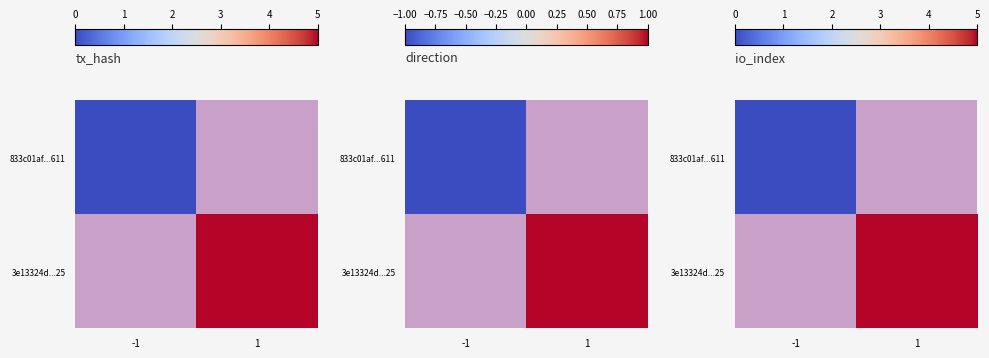

How many distinct data groups are displayed?

2